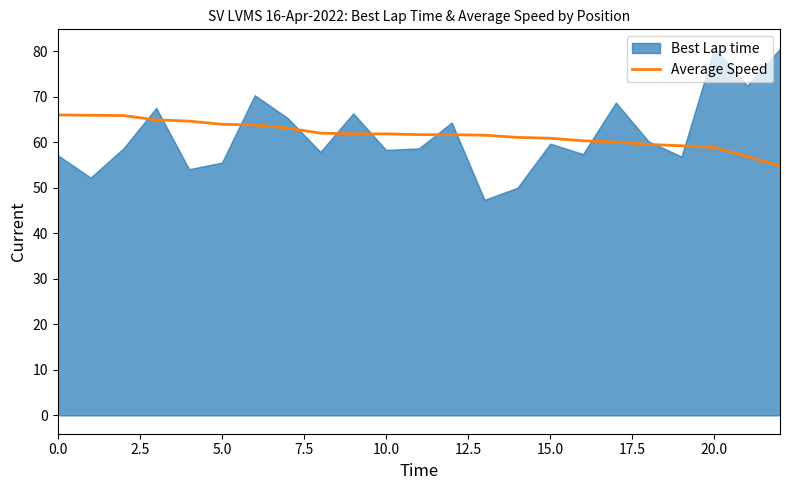

Is it true that Average Speed equals 60.9 at 15.0?

True